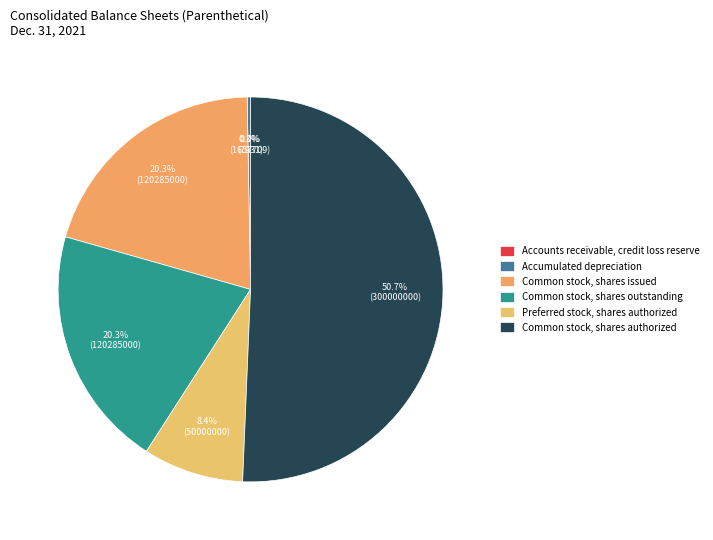

What percentage is NOT represented by Preferred stock, shares authorized?

91.6%